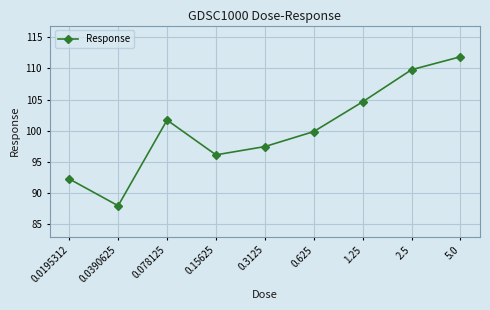

True or false: the data shows 133.8 at 0.625.

False